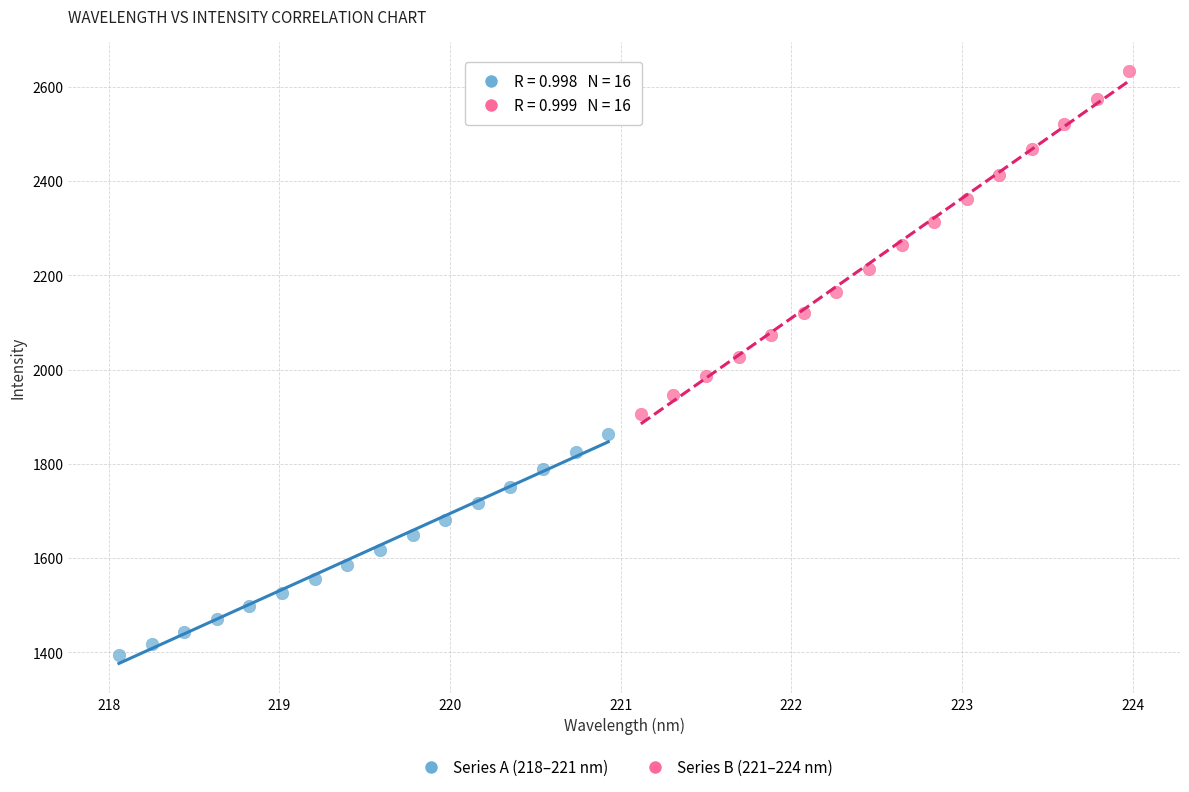

Which series has the widest spread of Y values?

Series B (221–224 nm)